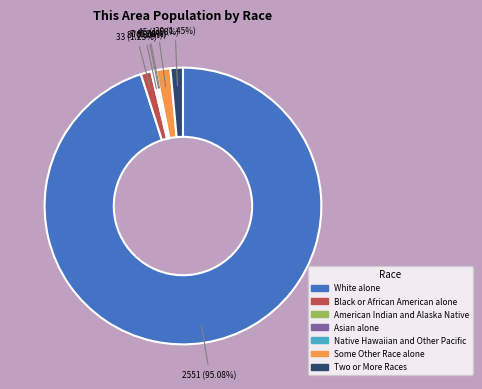

The White alone slice represents 99% of the pie. True or false?

False